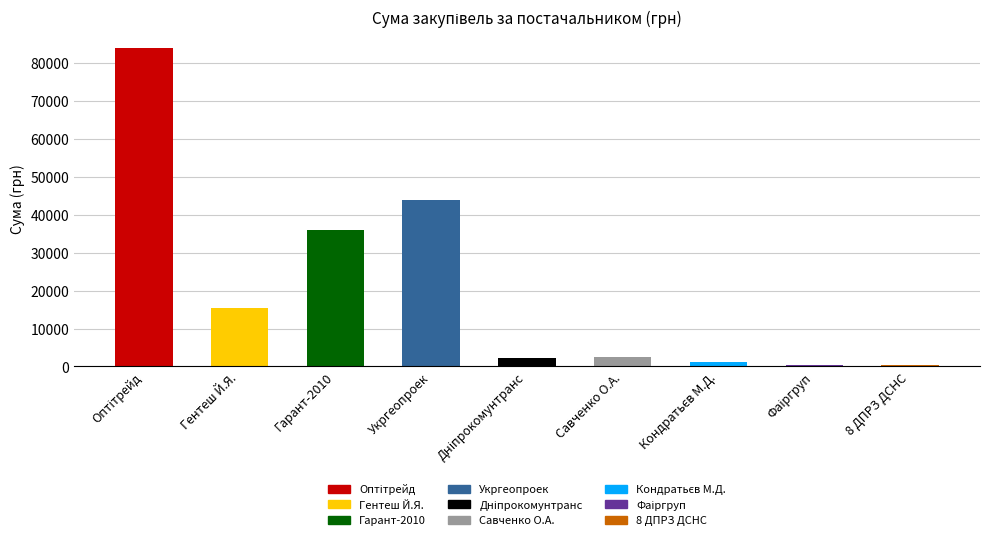

What is the value of the 5th bar from the left?

2255.2